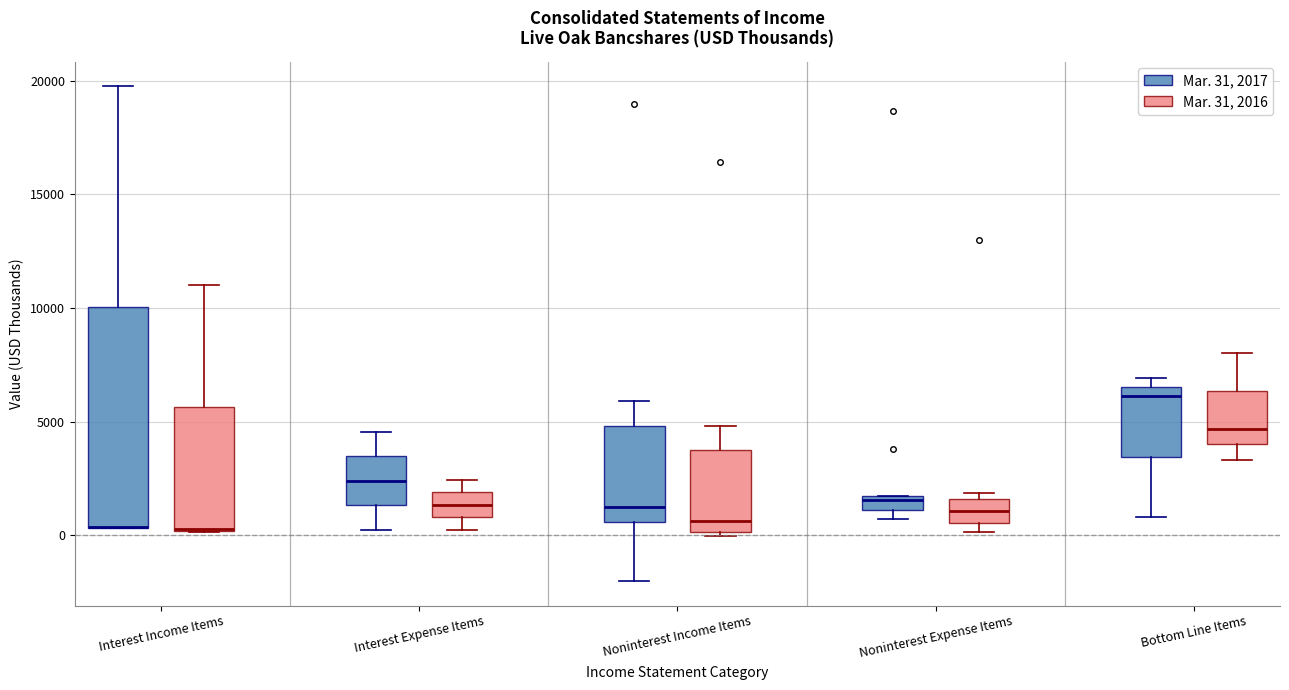

Where is the upper edge of the box for Interest Expense Items (Mar. 31, 2016) on the y-axis? The values are not printed on the chart, so give them approximately, as read against the axis.

2000